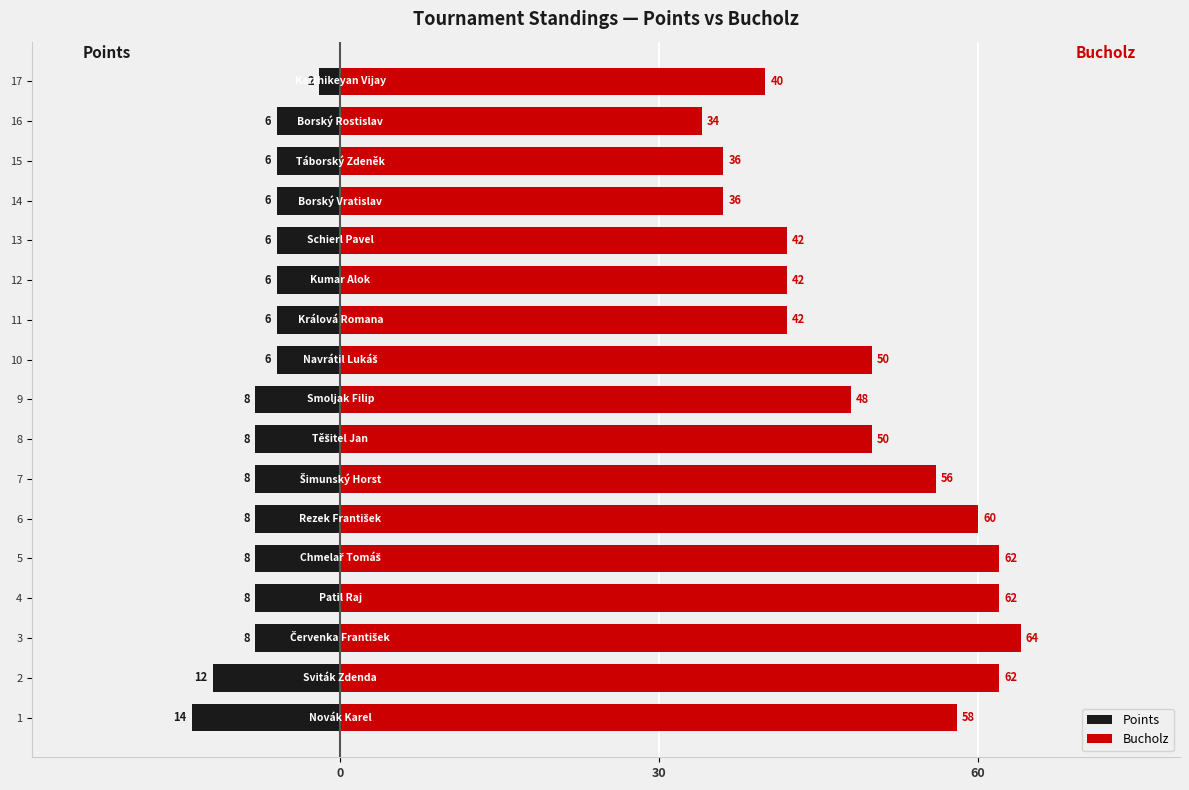

The Points series shows -19 at 2. True or false?

False